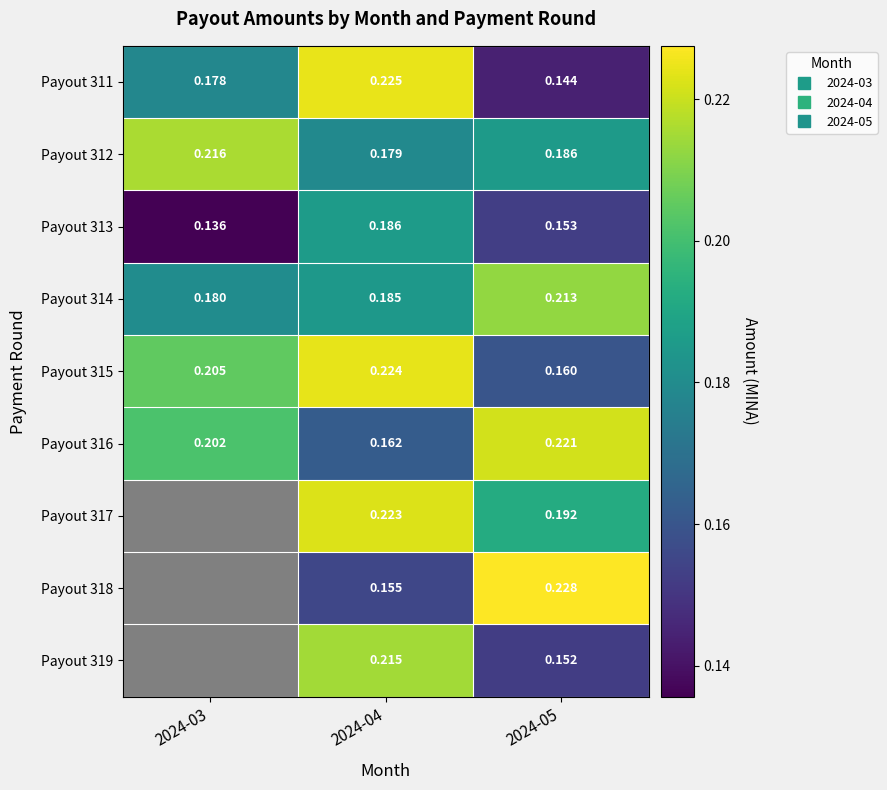

At which category is the sum across all series the highest?

2024-04